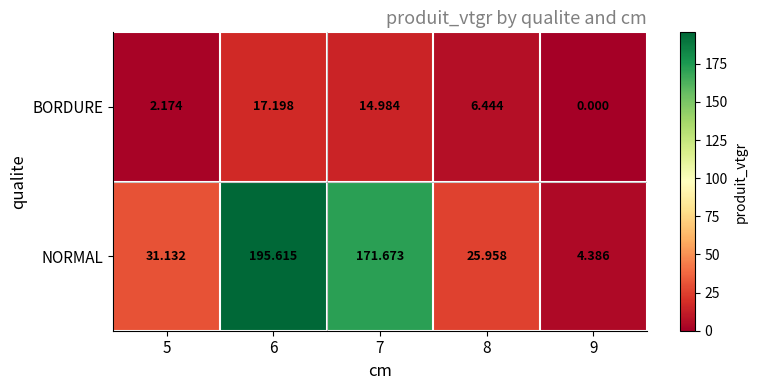

At 5, list the series in order from largest to smallest.

NORMAL, BORDURE